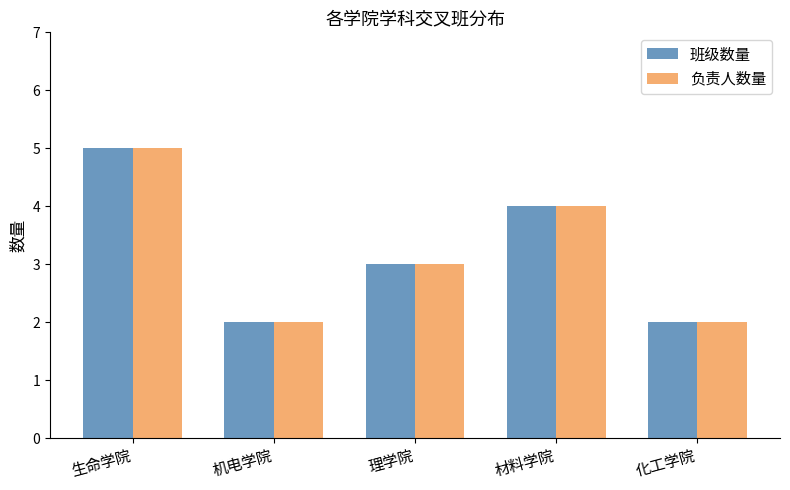

Count the number of categories in the chart.

5